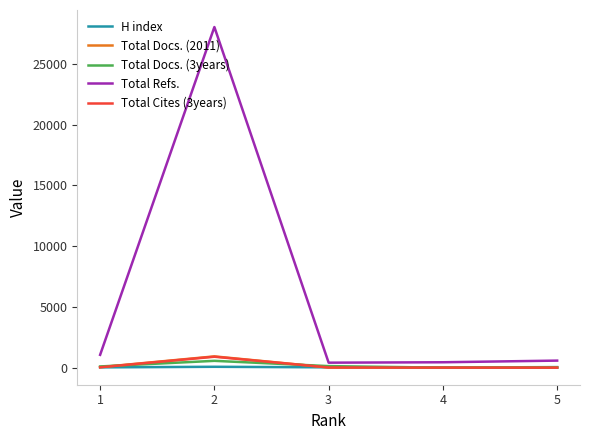

What is the highest value of the Total Refs. series?

28043